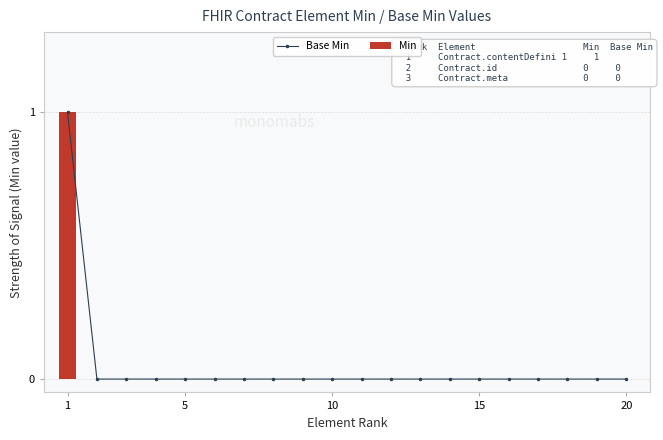

True or false: Min has a value of 0 at 5.

True